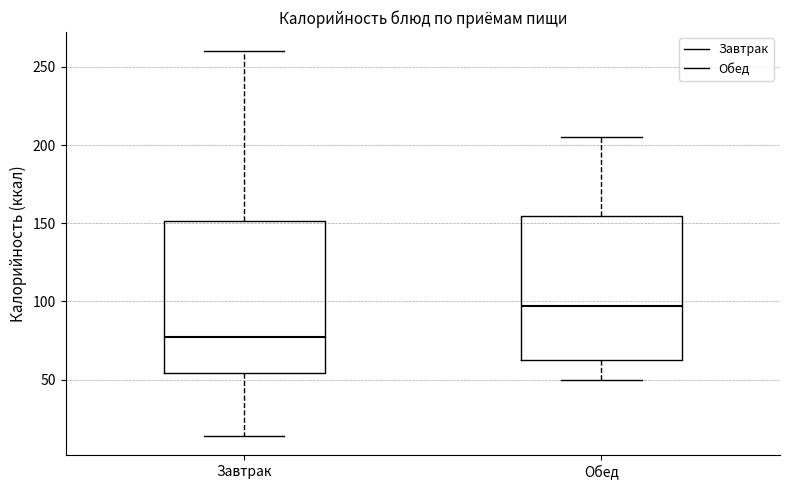

Where does the upper whisker of the box for Обед end on the y-axis? The values are not printed on the chart, so give them approximately, as read against the axis.

205